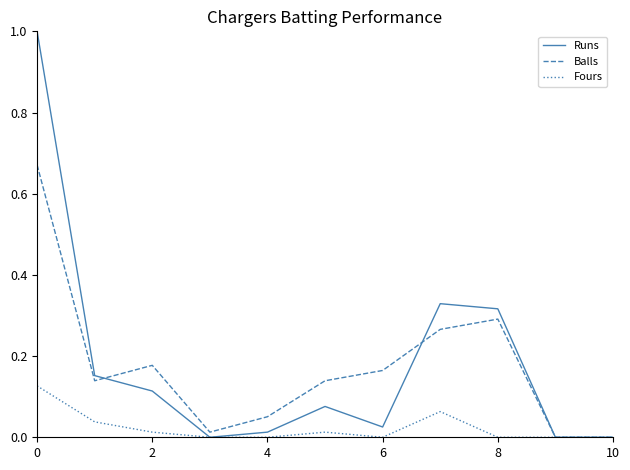

What is the maximum value shown in the chart?

1.0